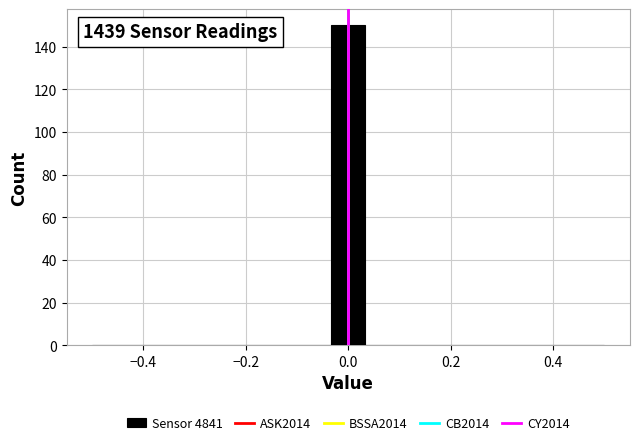

Around what value on the x-axis is the tallest bar? Give the approximate position of its centre, as read against the axis.

0.00